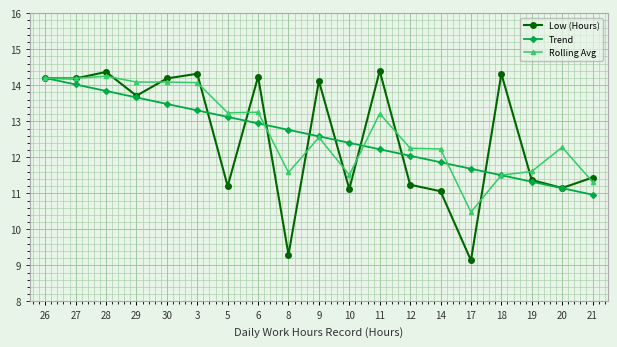

Where is the first local maximum for Low (Hours)?

28